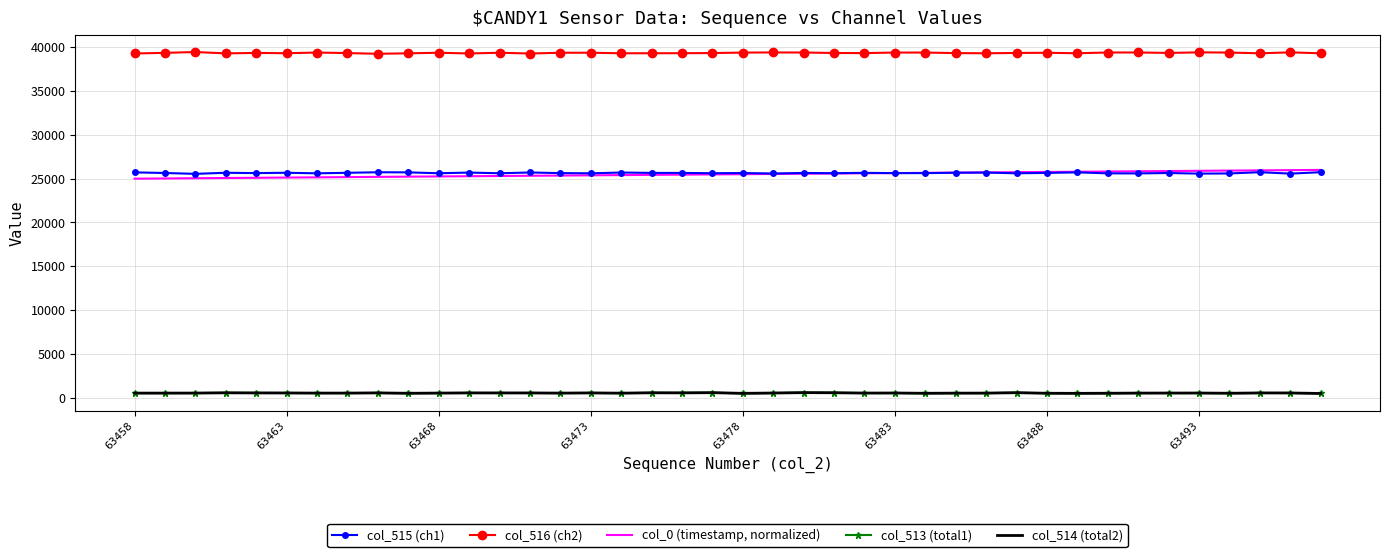

True or false: col_514 (total2) and col_516 (ch2) intersect in this chart.

False